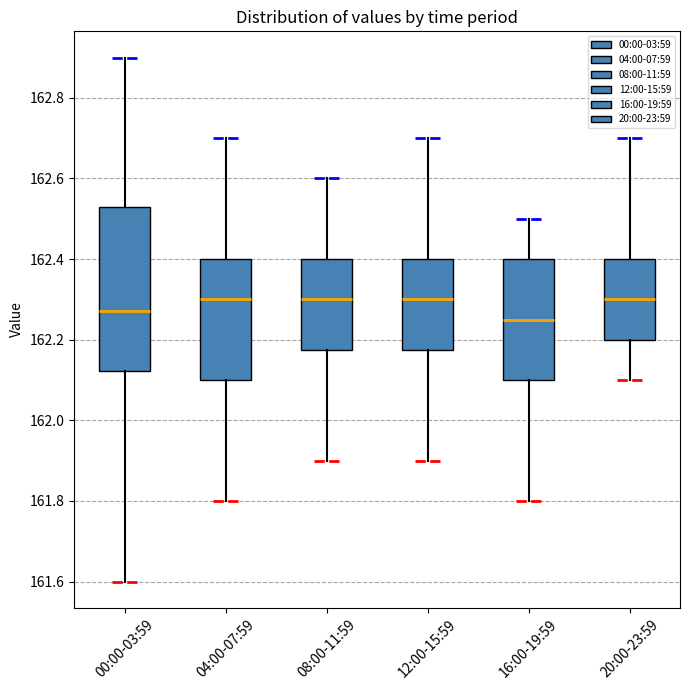

Comparing the boxes themselves (not the whiskers), which one is the tallest?

00:00-03:59